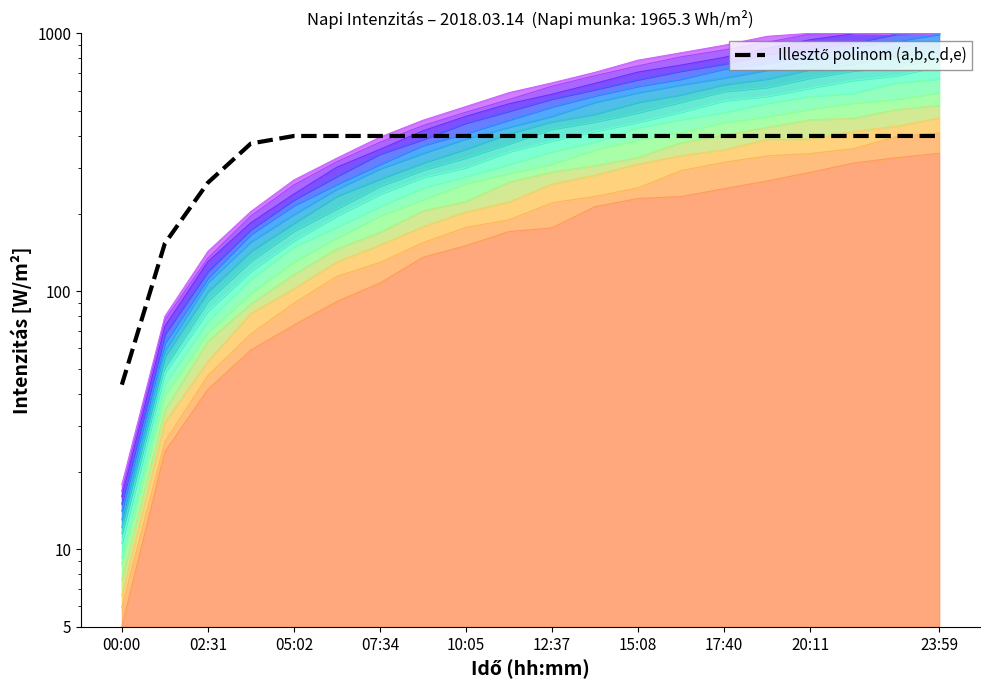

Reading left to right, extract all data points from this chart.

43.4	153.4	263.6	374.0	400.0	400.0	400.0	400.0	400.0	400.0	400.0	400.0	400.0	400.0	400.0	400.0	400.0	400.0	400.0	400.0